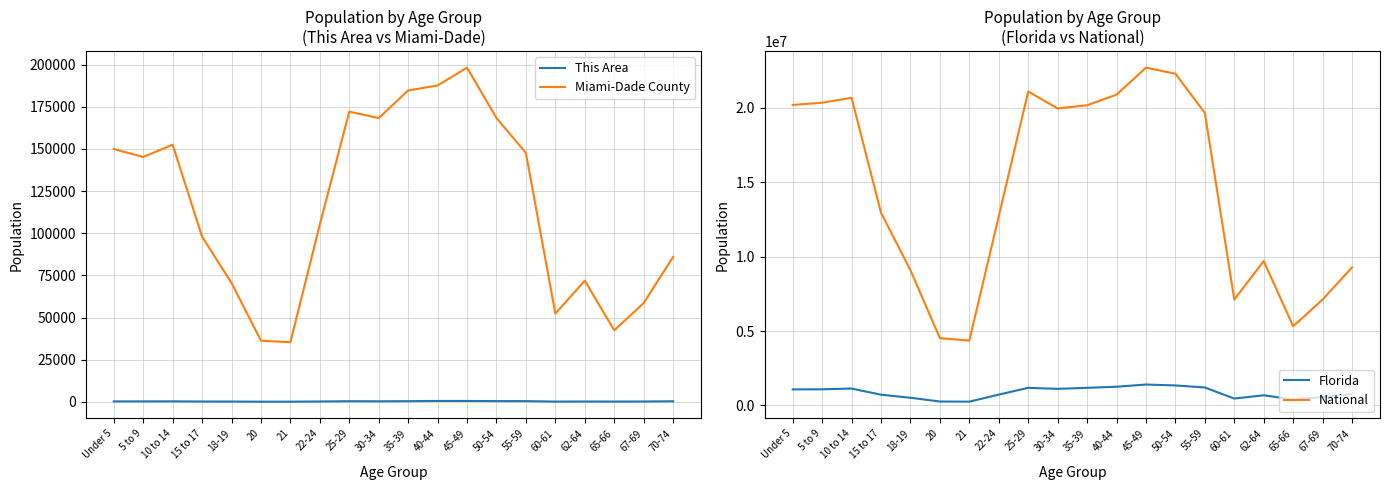

True or false: Miami-Dade County and This Area intersect in this chart.

False